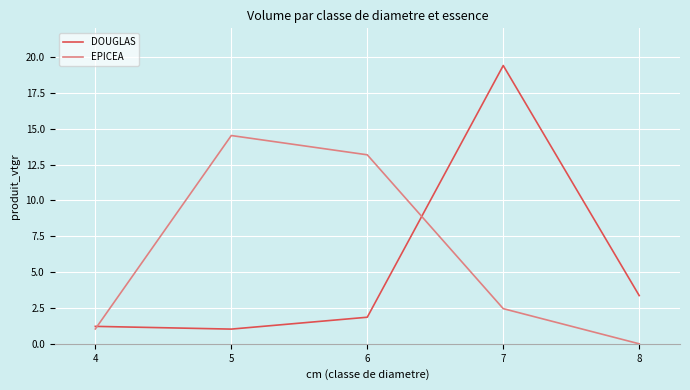

What are all the series names shown in the legend?

DOUGLAS, EPICEA